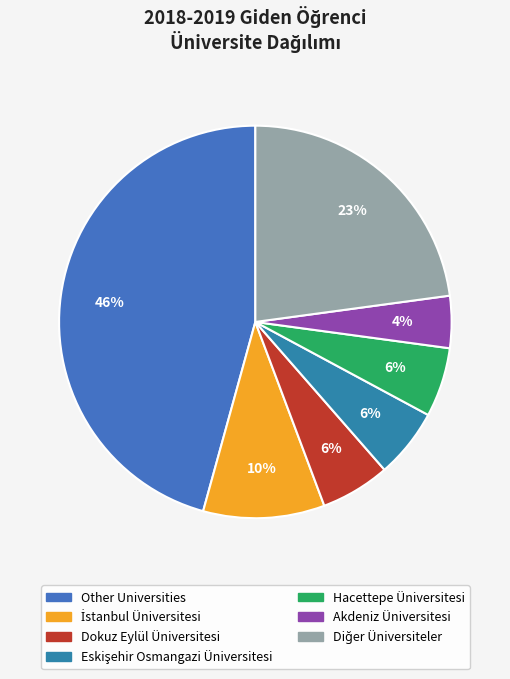

To the nearest percent, what percentage of the pie is İstanbul Üniversitesi?

10%